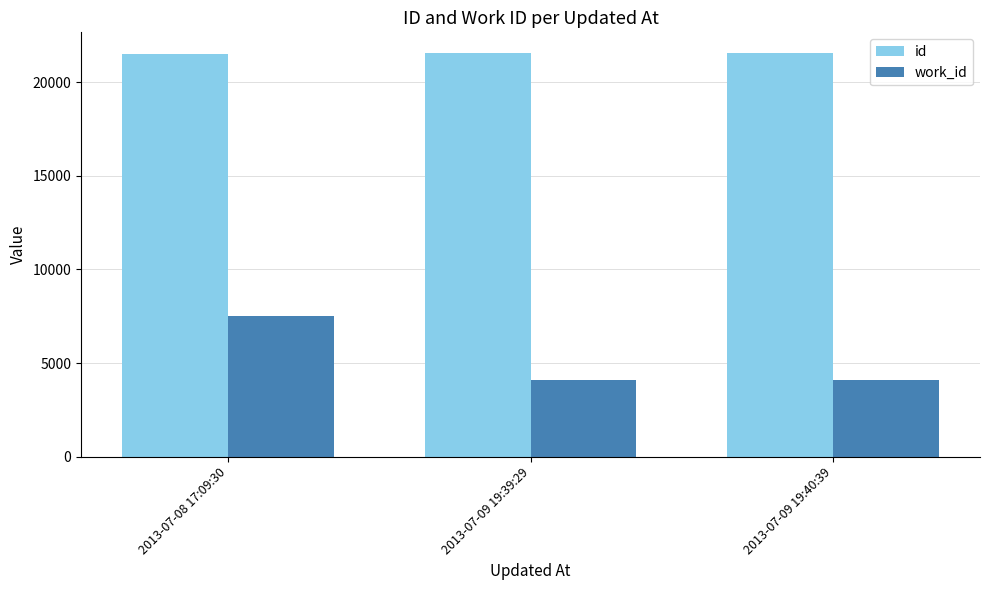

How many groups of bars are there?

3